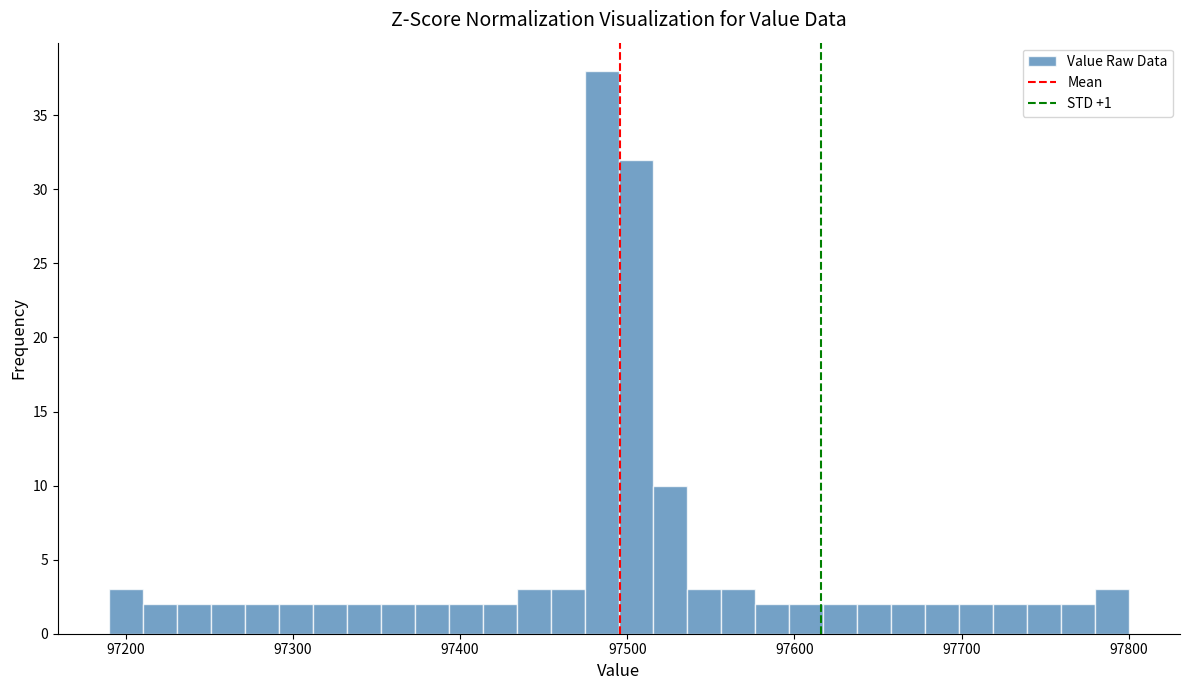

Around what value on the x-axis is the tallest bar? Give the approximate position of its centre, as read against the axis.

97480